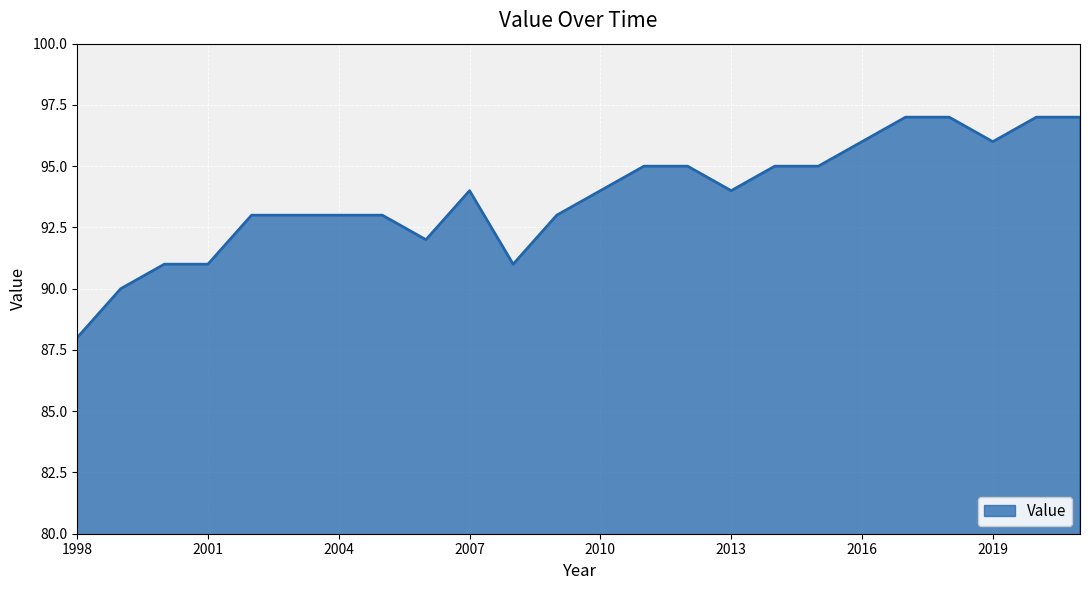

What is the difference between the maximum and minimum values?

9